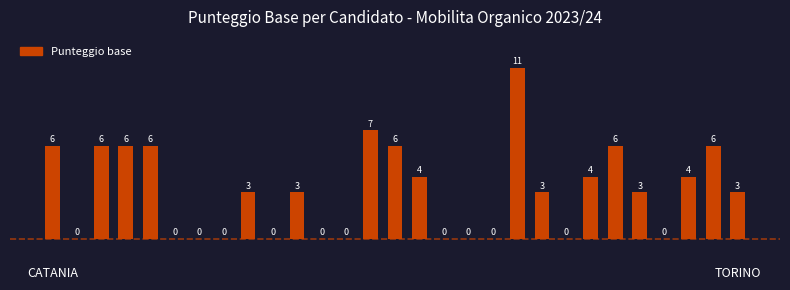

What is the greatest value displayed?

11